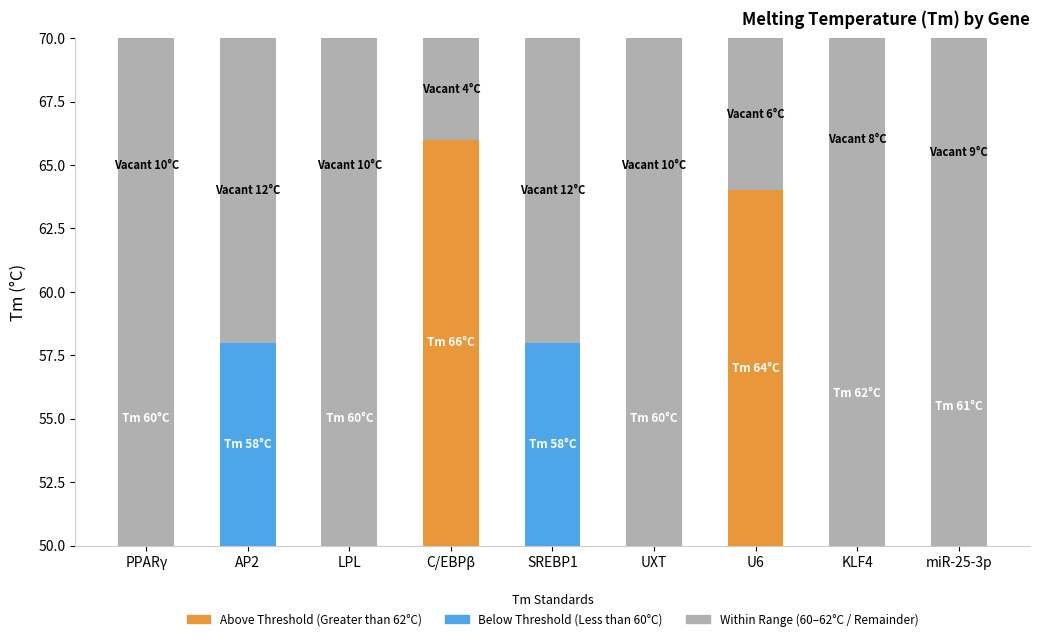

Are the bars grouped side by side (vs. stacked)?

No